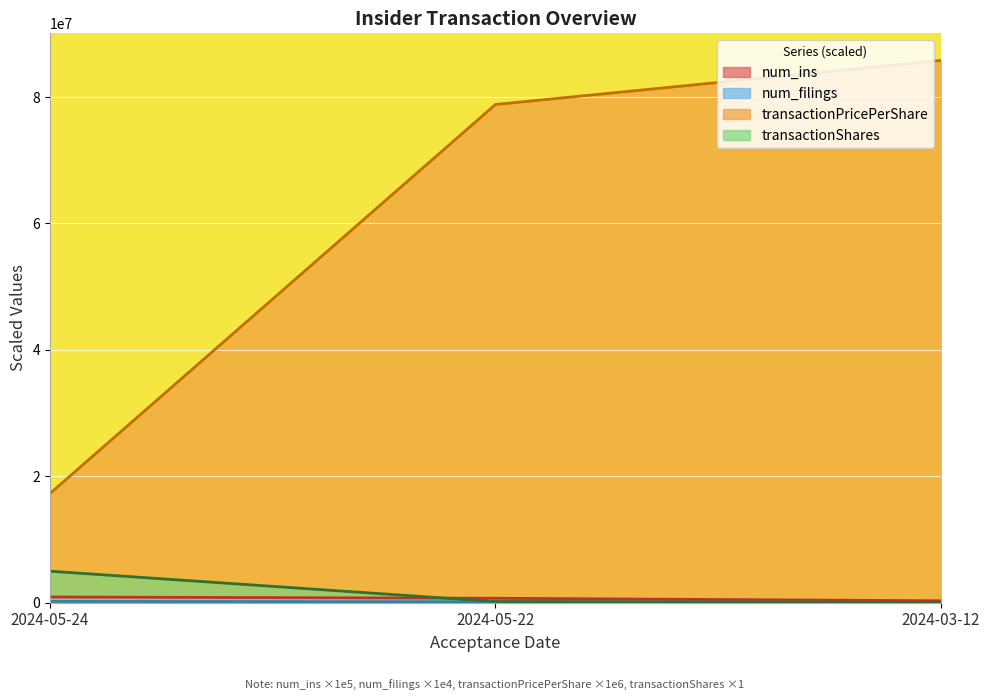

Rank the series at 2024-03-12 from lowest to highest value.

num_filings, transactionShares, num_ins, transactionPricePerShare